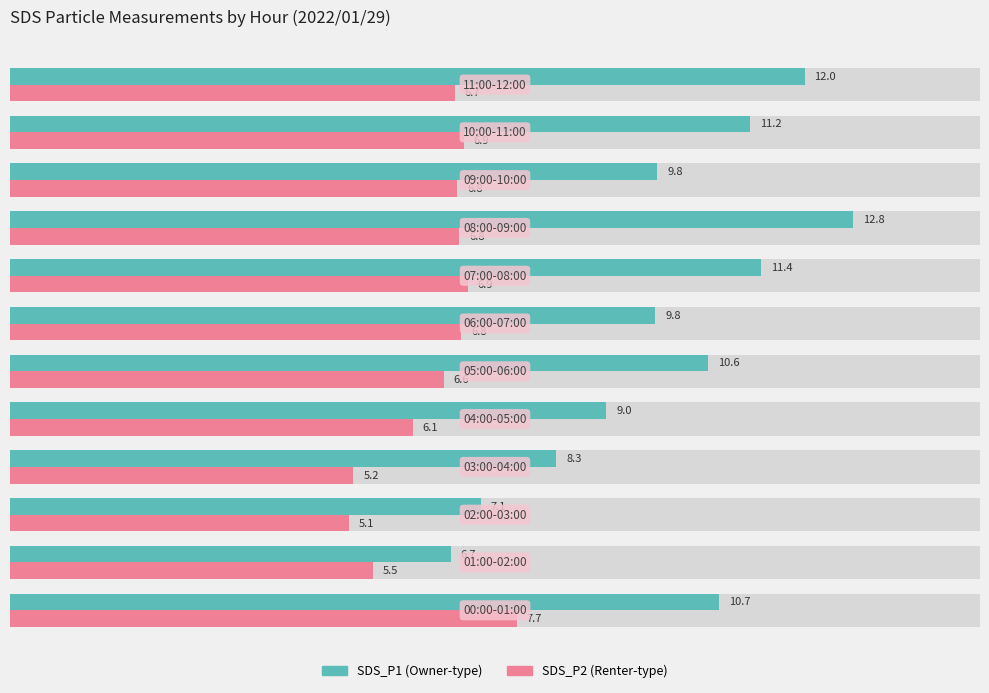

Which series has the widest spread of values?

SDS_P1